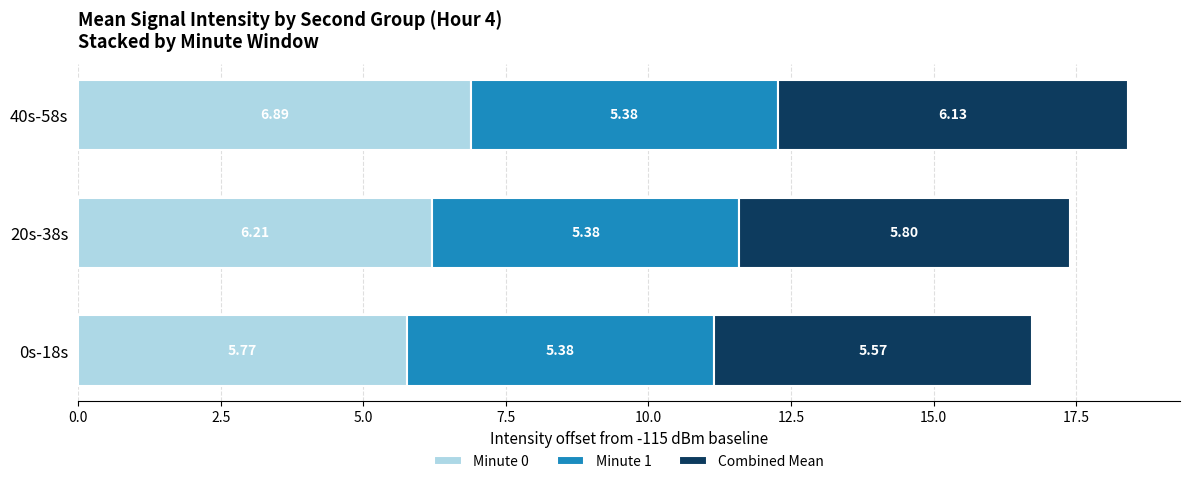

List the labels in order of Minute 0 value, smallest first.

0s-18s, 20s-38s, 40s-58s